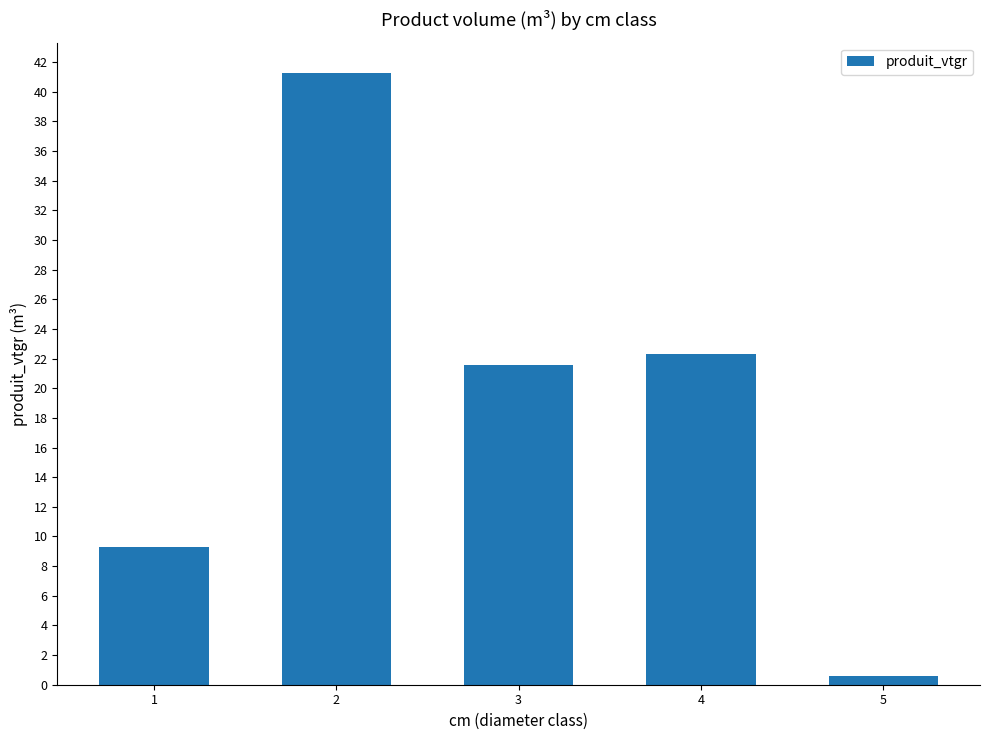

Which label corresponds to the largest value in the chart?

2